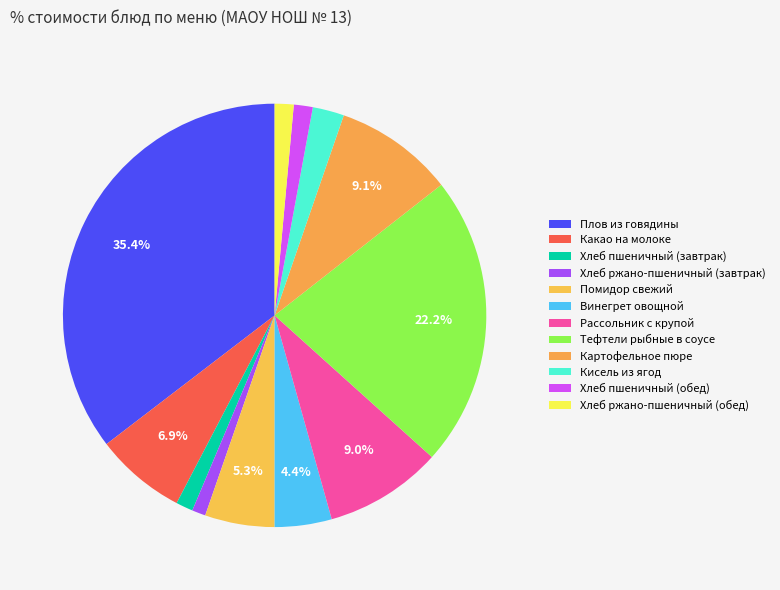

How many segments does this pie chart have?

12